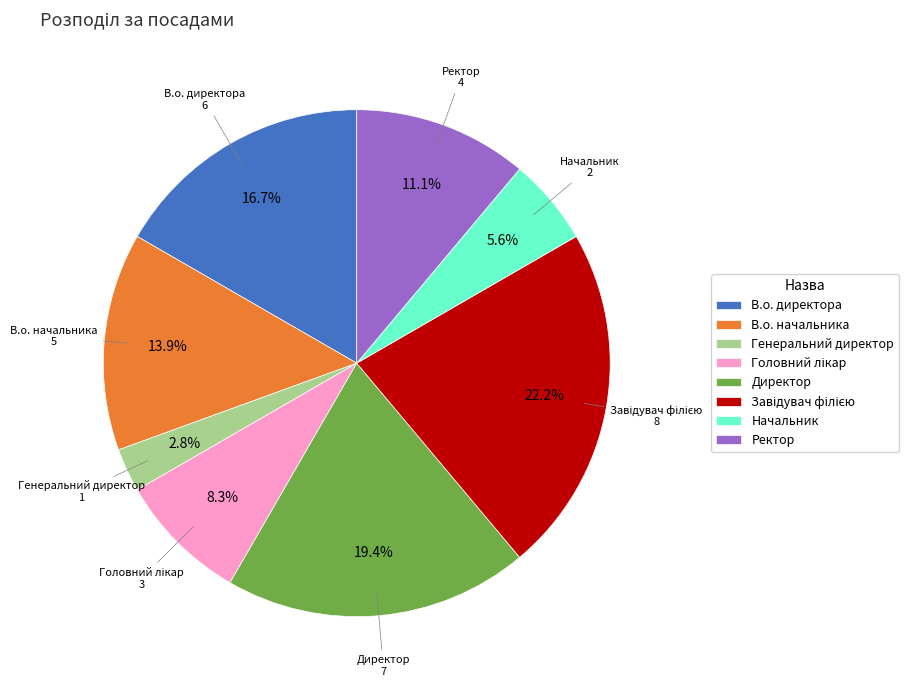

Approximately how many times larger is the value at Директор compared to В.о. директора?

1.2